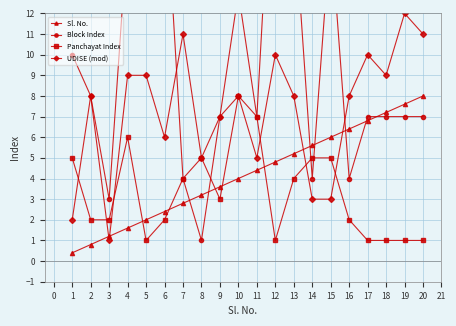

Where is Sl. No. nearest to the value 4?

10